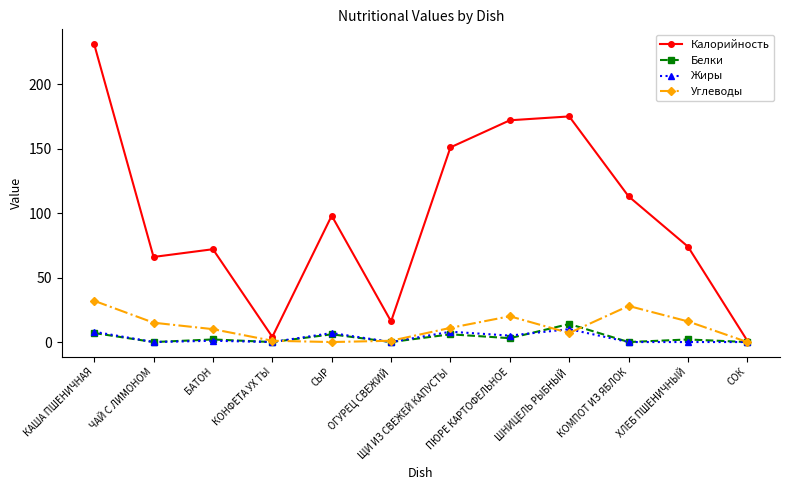

At which category does the chart reach its peak across all series?

КАША ПШЕНИЧНАЯ